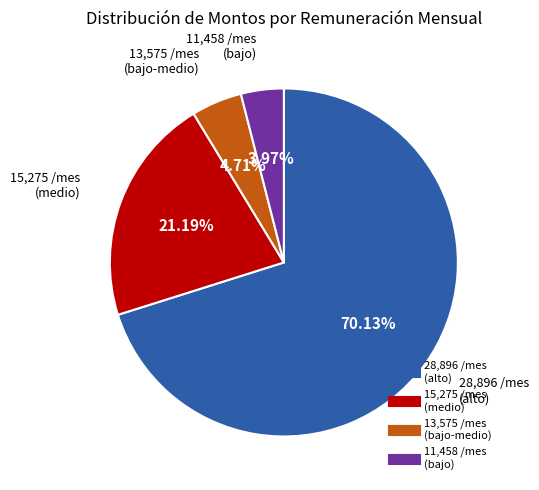

Is there a majority slice in this chart?

Yes